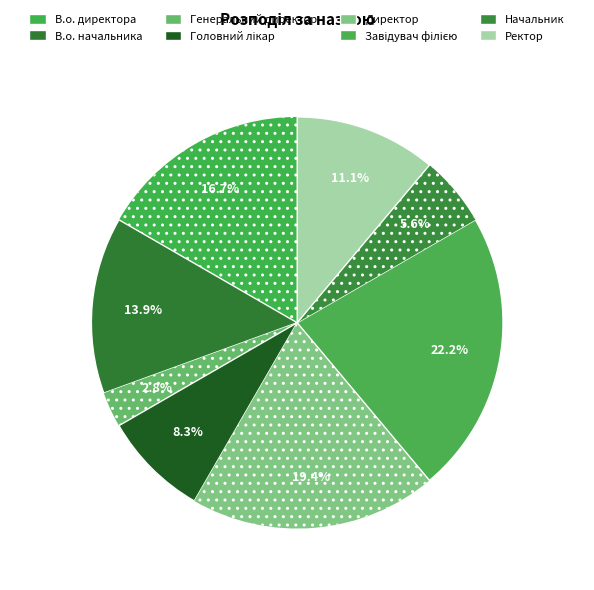

What portion of the pie excludes Директор?

80.6%